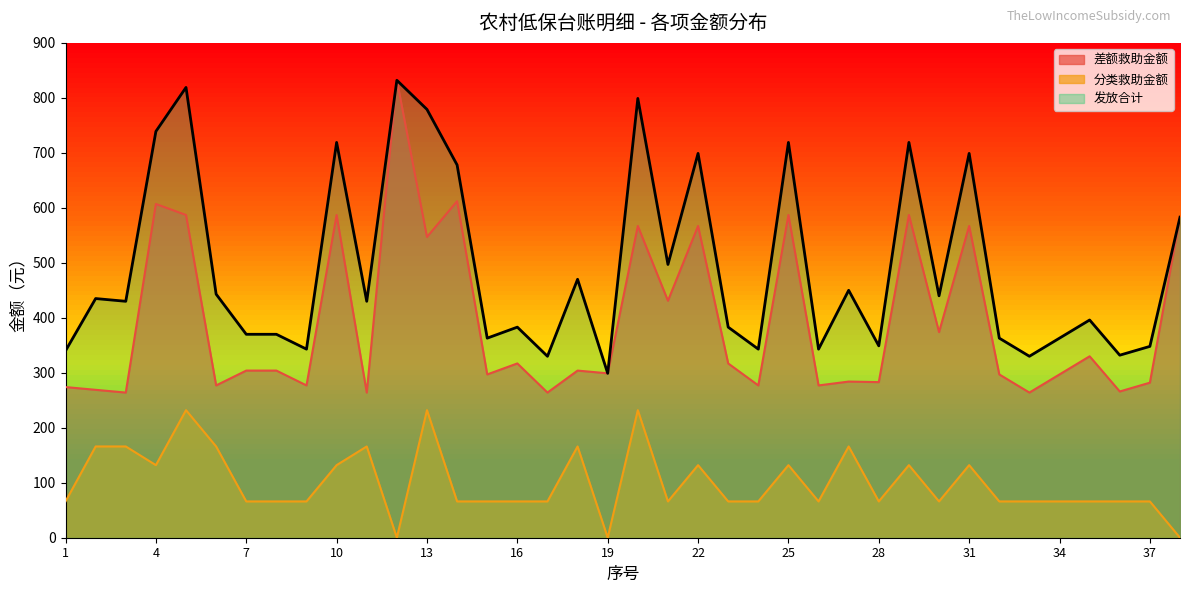

What is the value of the 分类救助金额 point at the 7th from the left?

66